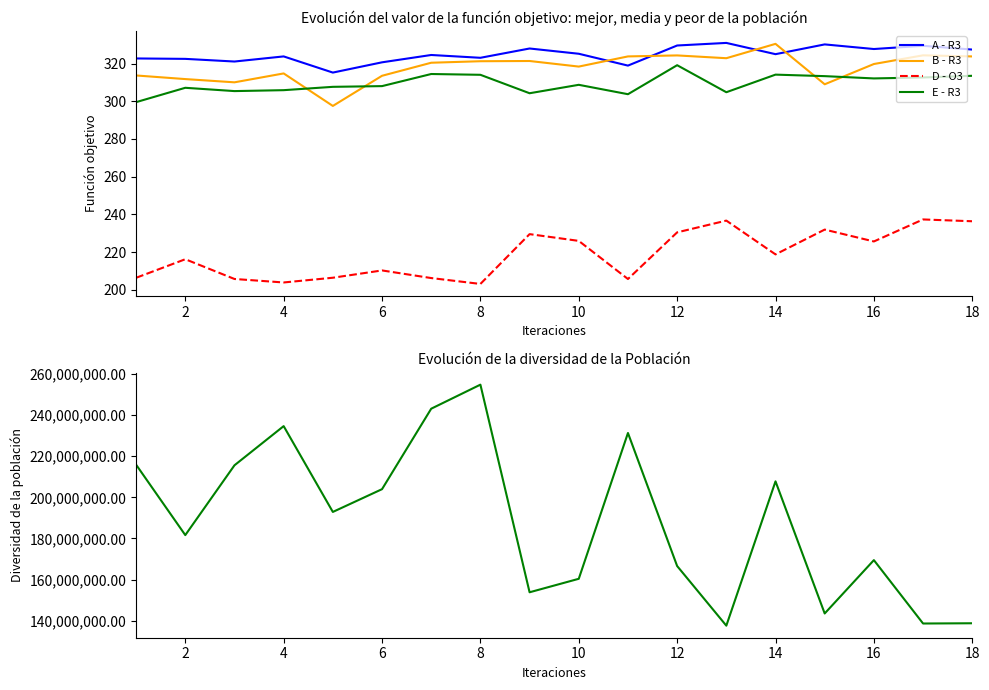

How many categories are shown in the chart?

18